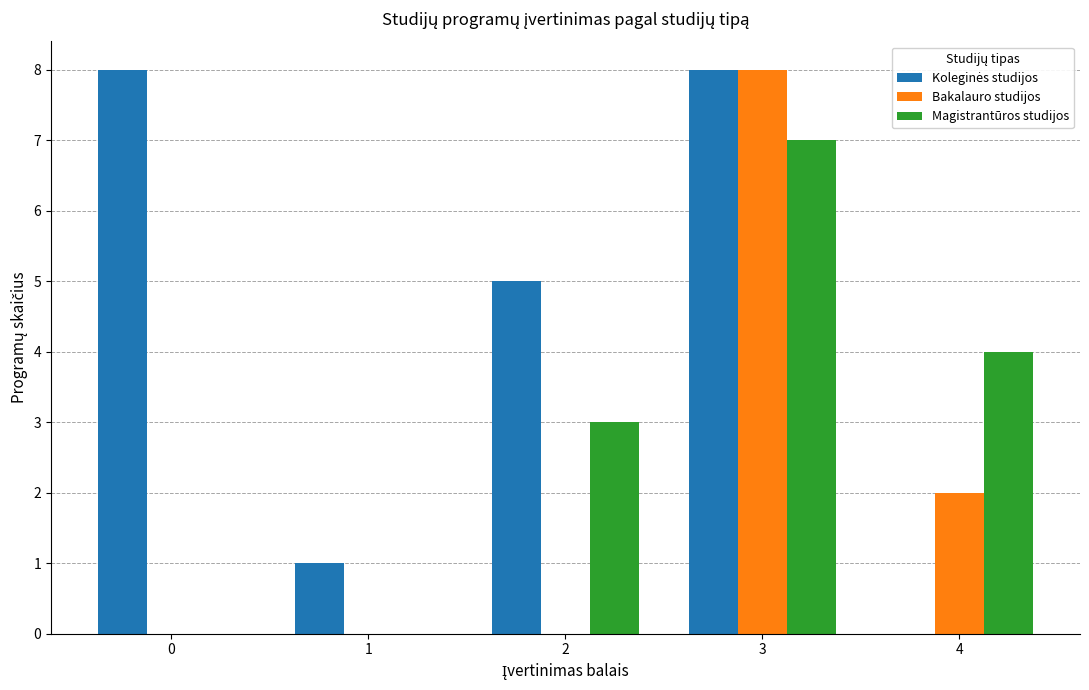

What is the total value across all series at 0?

8